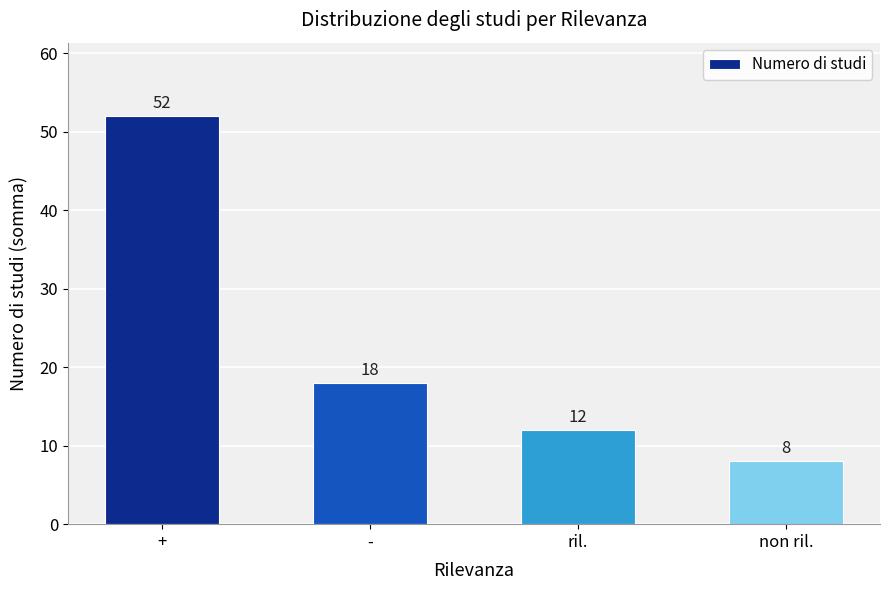

Reading right to left, list all the values displayed in this chart.

non ril.=8	ril.=12	-=18	+=52